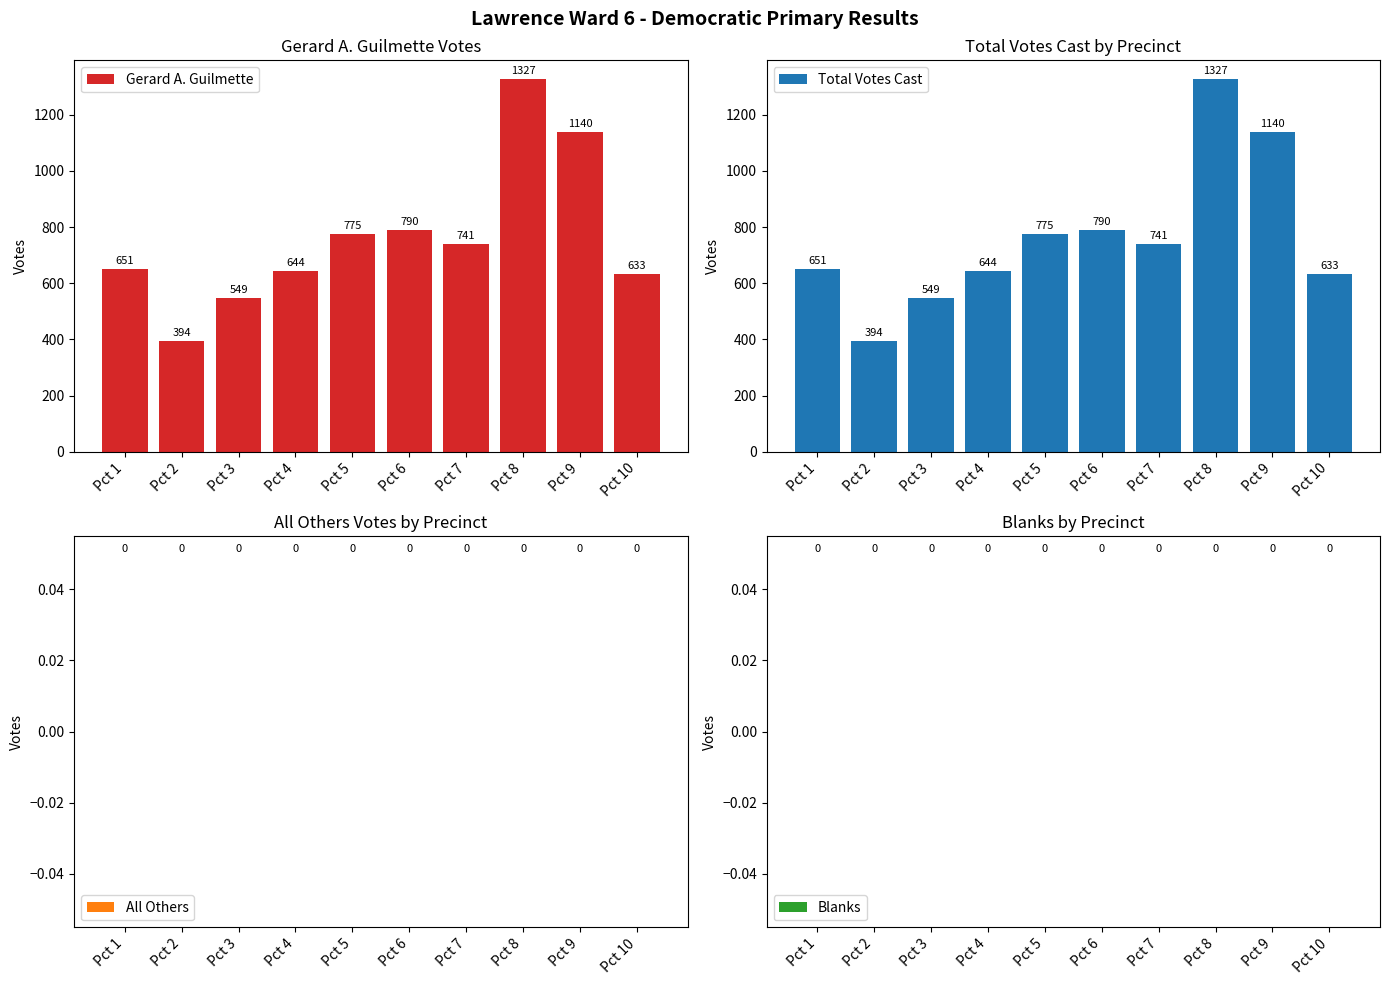

Are the bars horizontal?

No